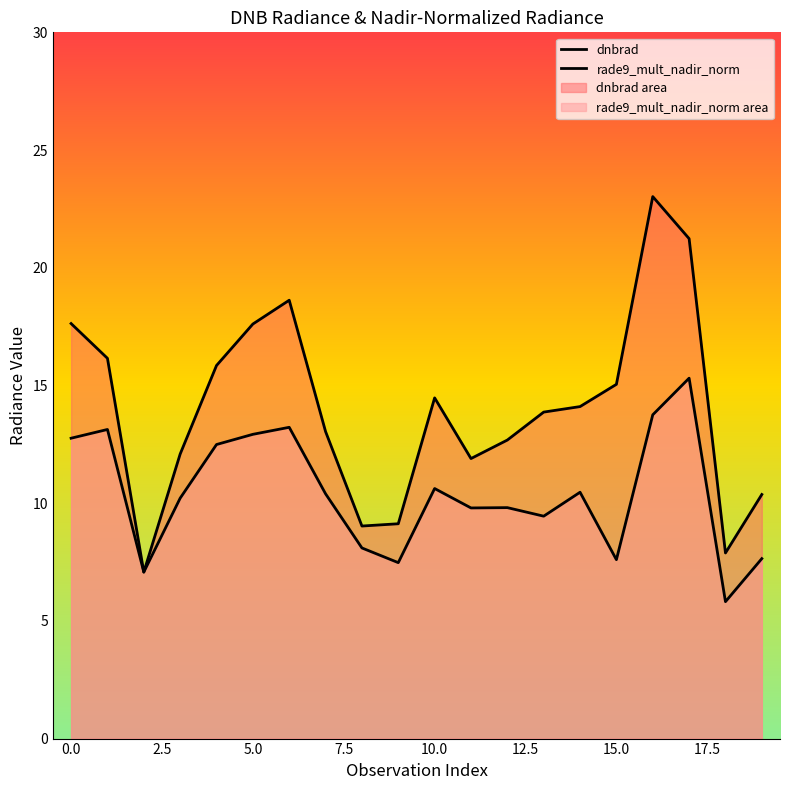

How many distinct data groups are displayed?

2